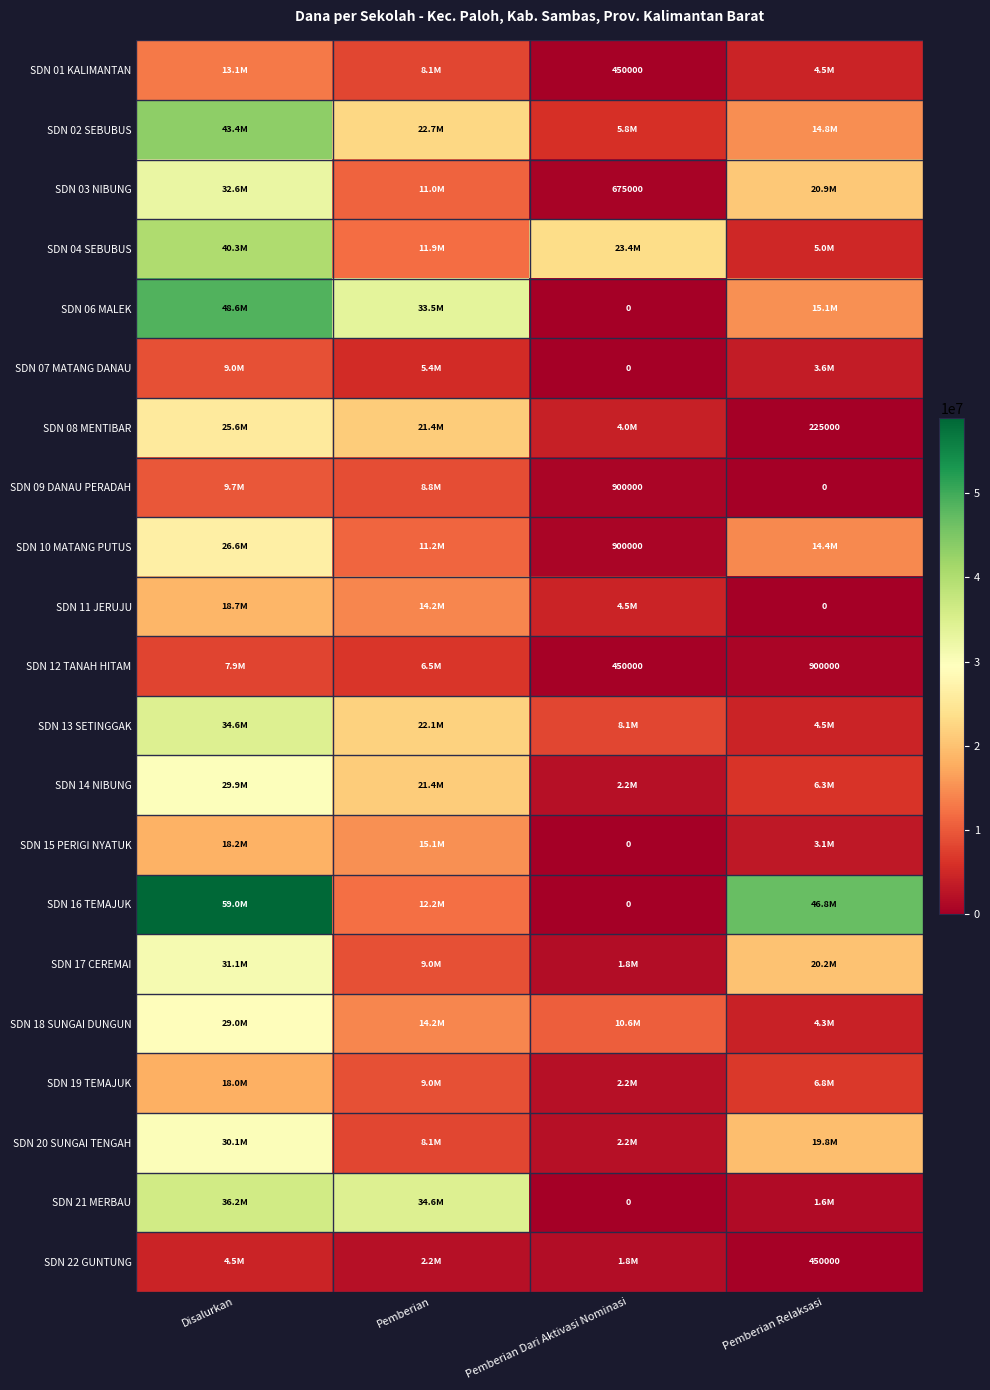

True or false: SDN 12 TANAH HITAM has a value of 492245 at Pemberian Relaksasi.

False